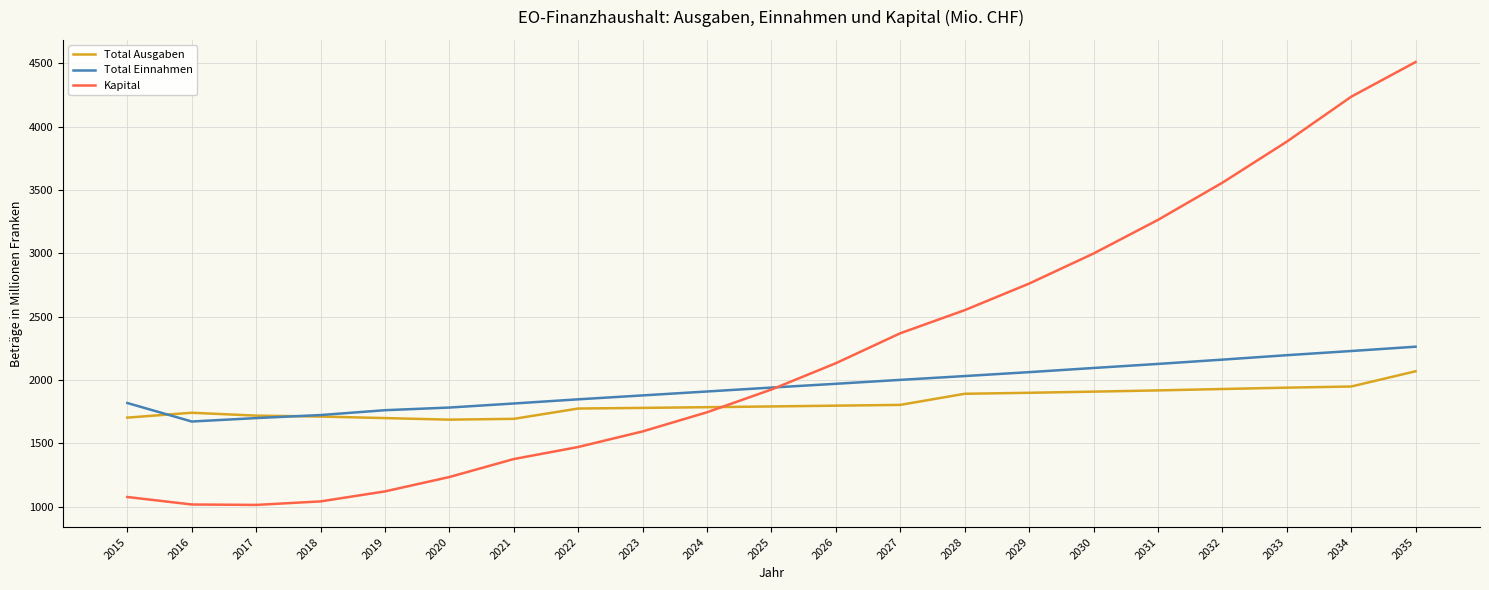

What is the spread (max minus min) of values at 2015?

741.7